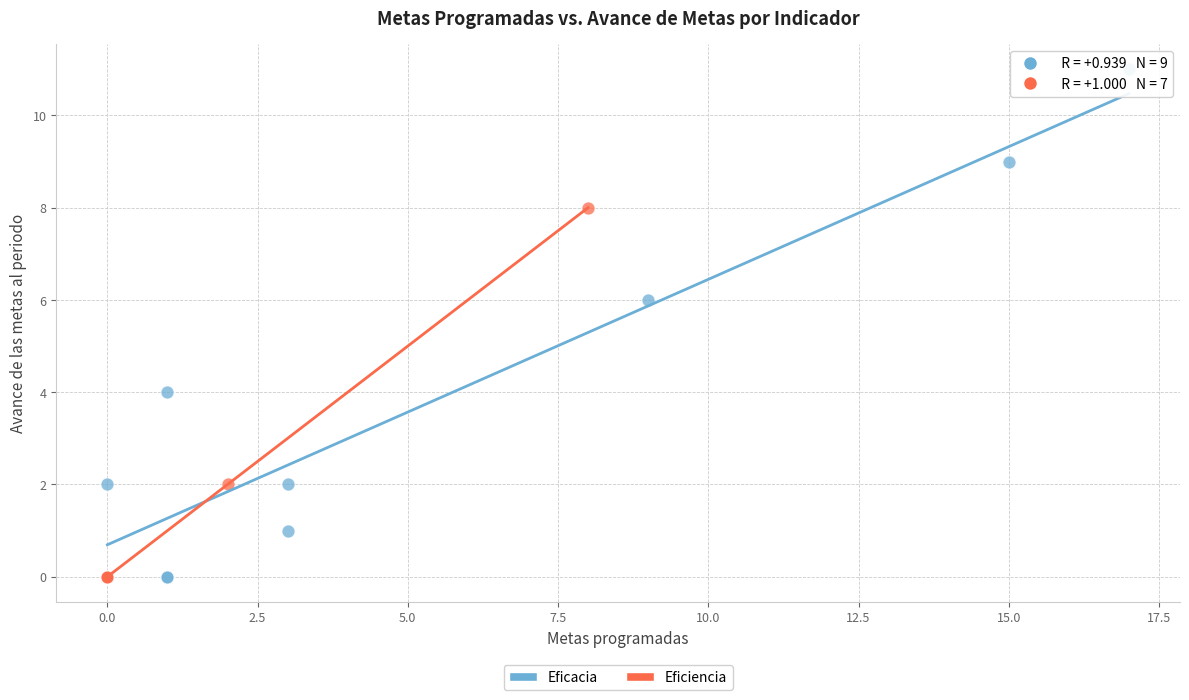

Which series has the widest spread of Y values?

Eficacia